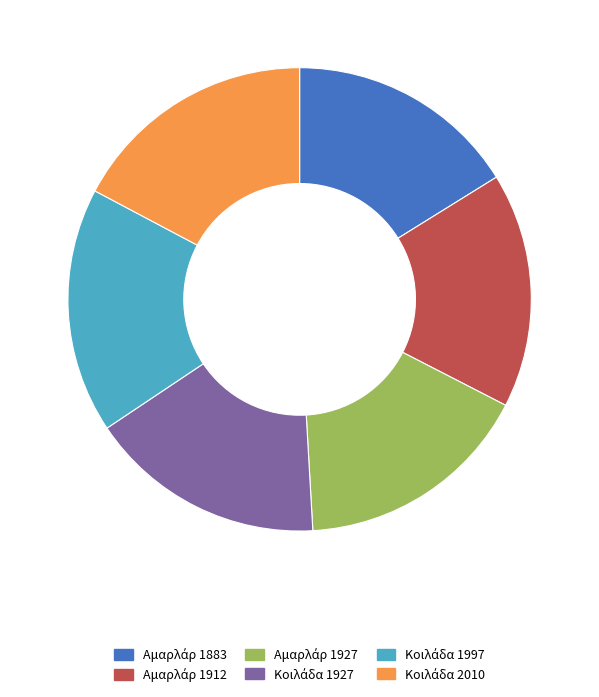

Is there any slice that represents more than half of the pie?

No